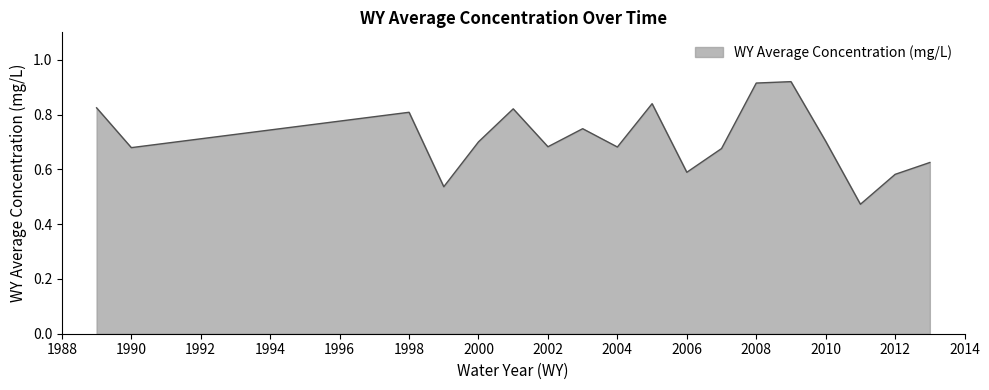

What is the difference between the maximum and minimum values?

0.4